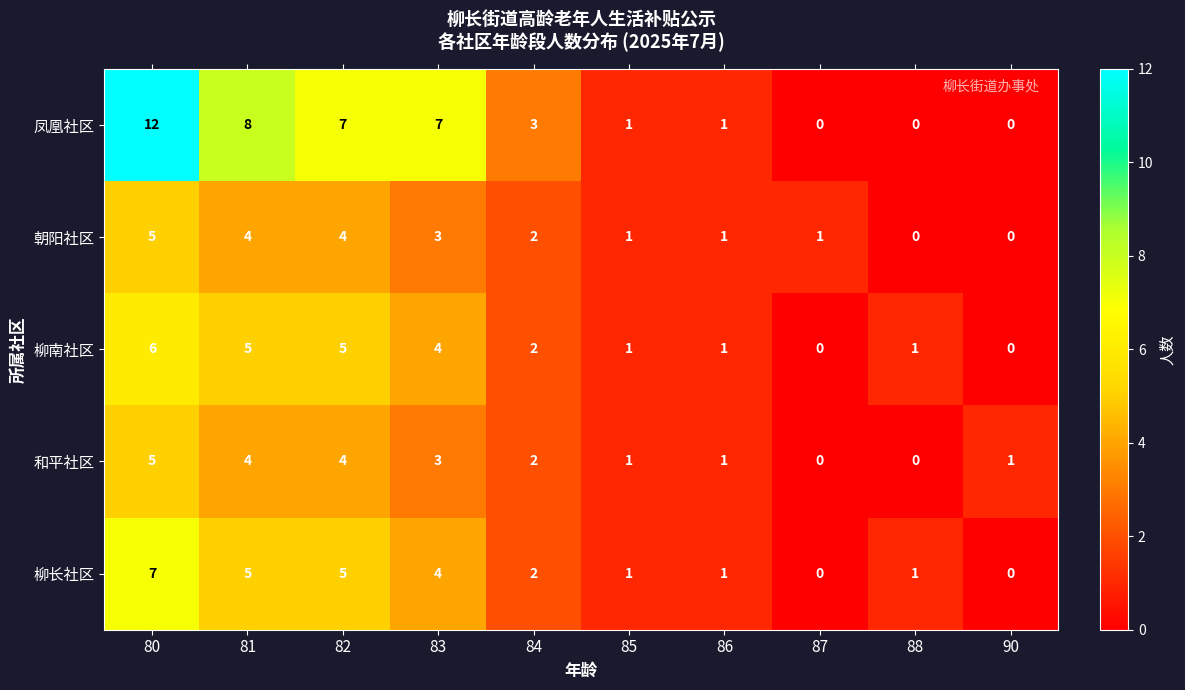

Between 80 and 86, which series saw the biggest shift?

凤凰社区